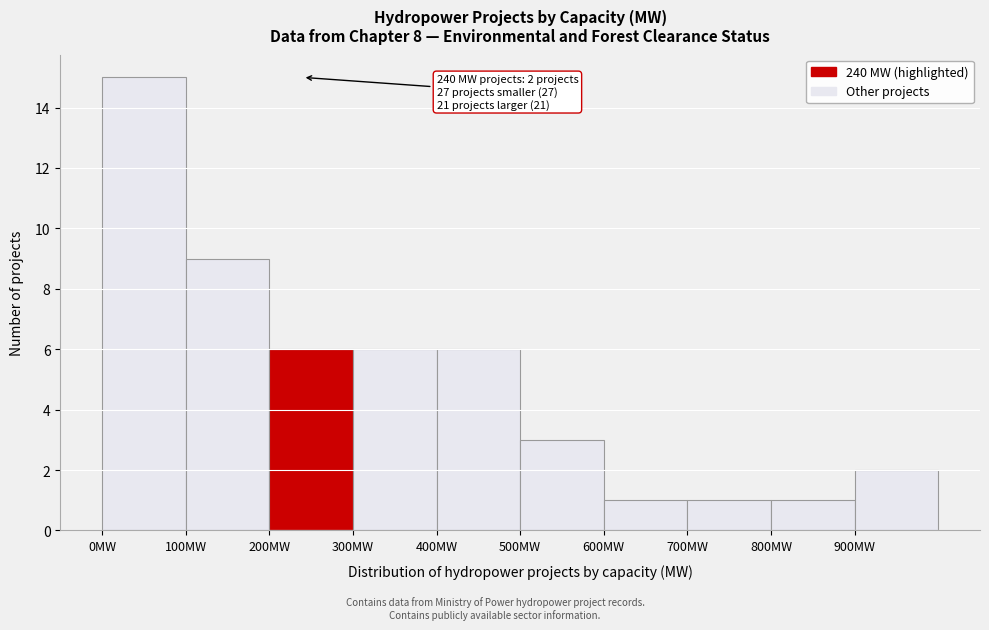

Which range on the x-axis has the tallest bar?

0 to 100